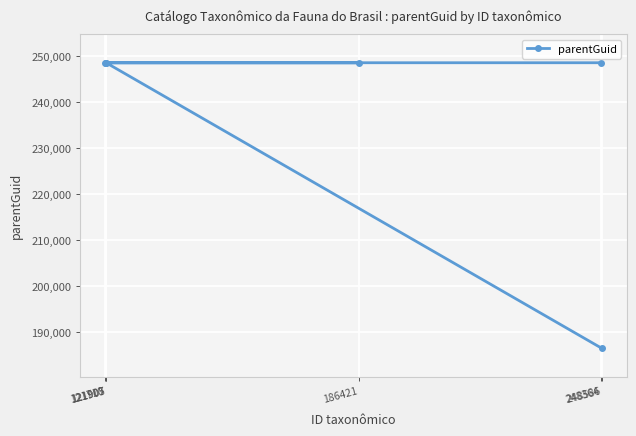

At which category does the chart reach its peak across all series?

121905